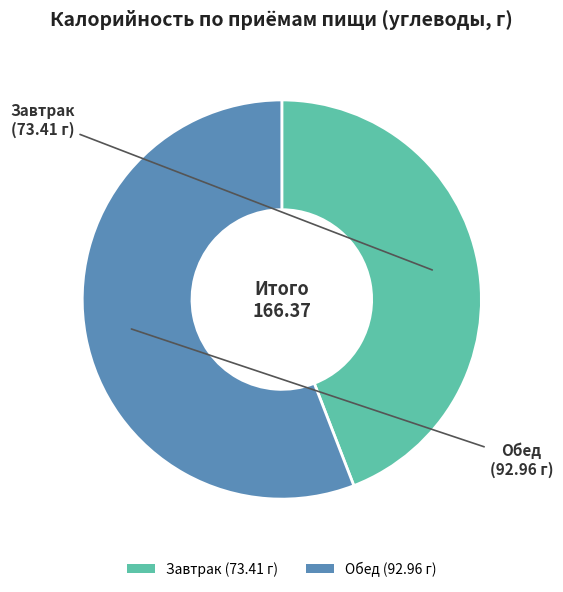

Rank the categories by value from lowest to highest.

Завтрак, Обед